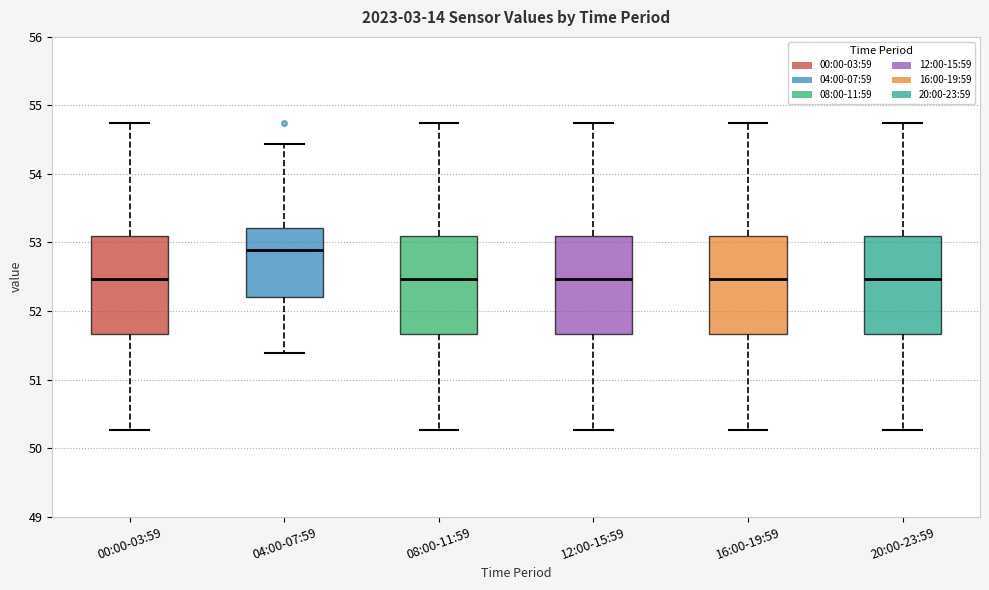

Where is the lower edge of the box for 08:00-11:59 on the y-axis? The values are not printed on the chart, so give them approximately, as read against the axis.

51.7